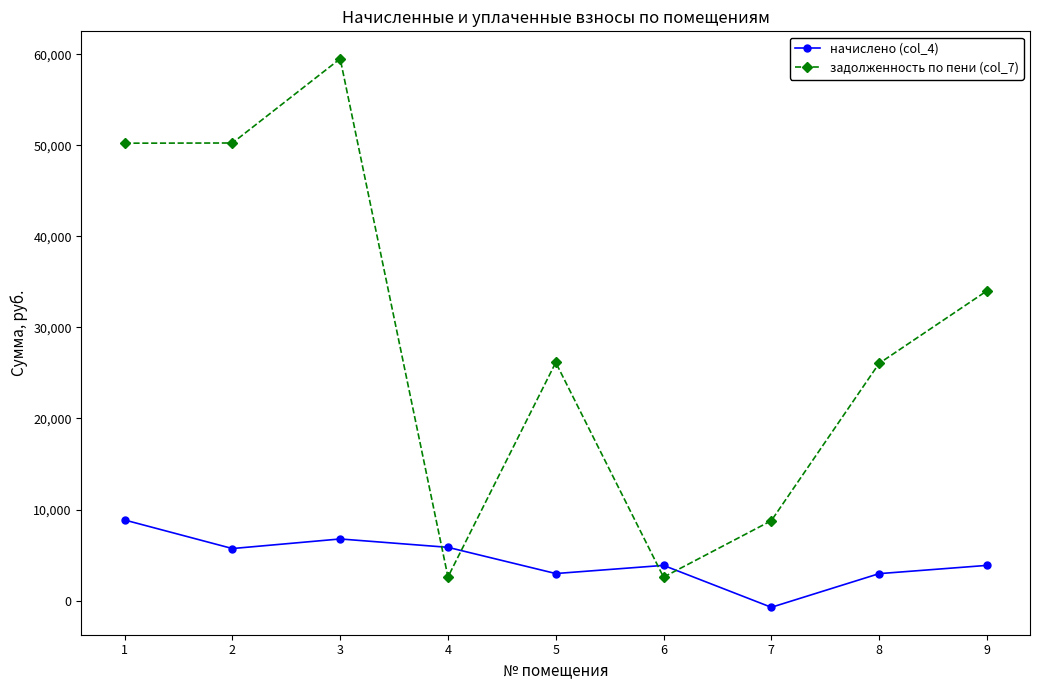

What is the greatest value displayed?

59495.8